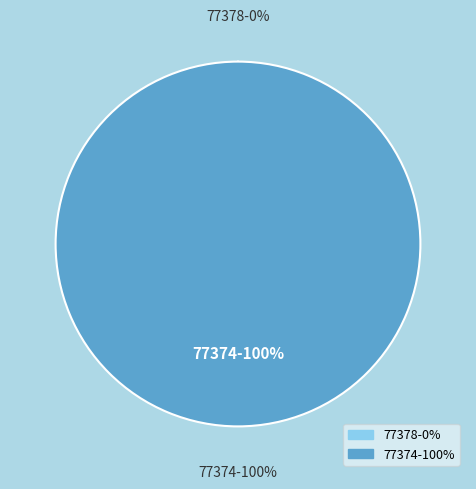

Is 77378 the majority of the pie?

No